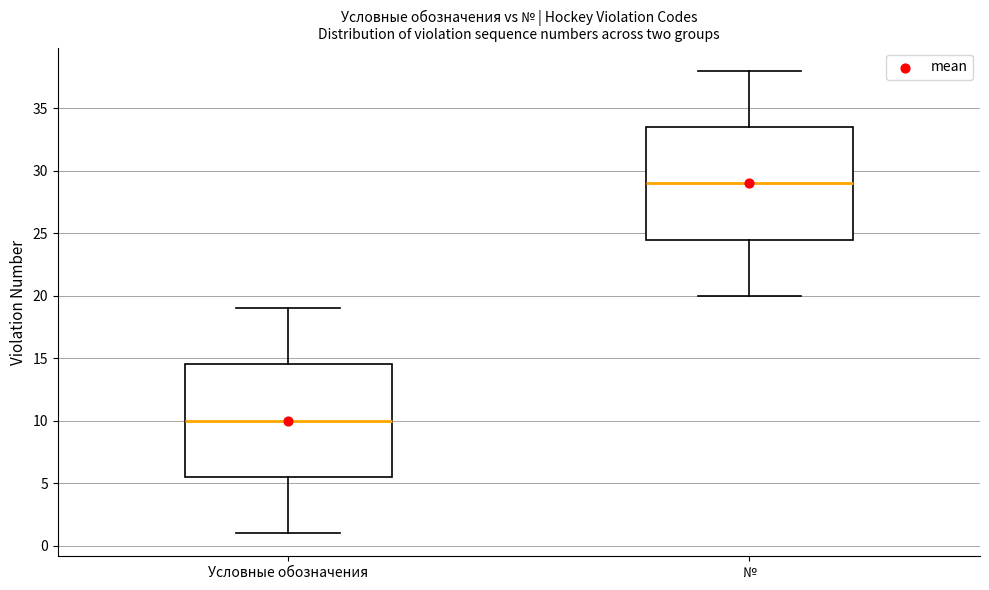

Where is the lower edge of the box for № on the y-axis? The values are not printed on the chart, so give them approximately, as read against the axis.

24.5